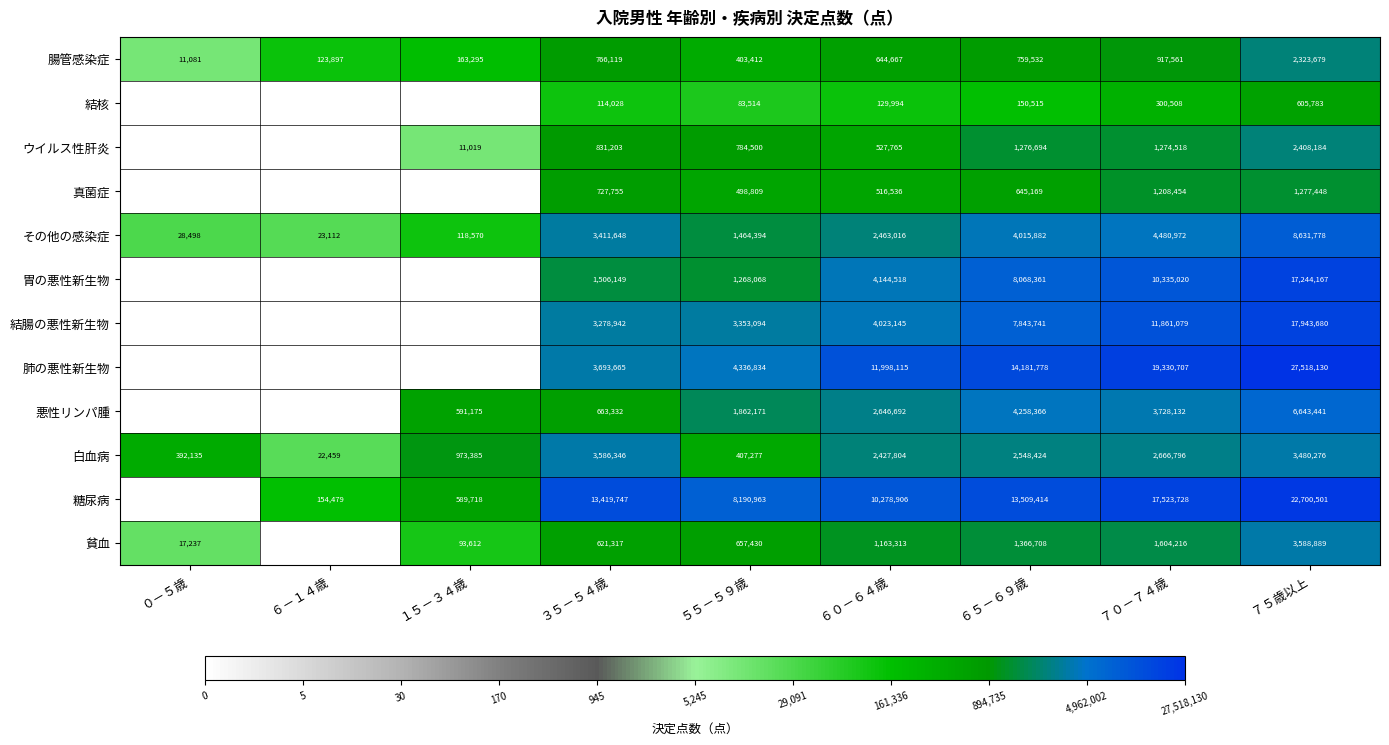

What is the average value of the 白血病 series?

1833878